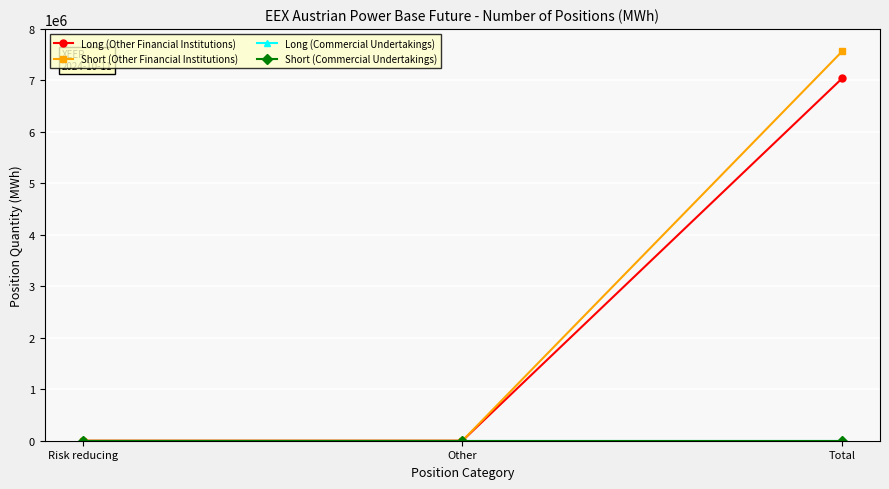

Which has a higher value, Total or Risk reducing?

Total